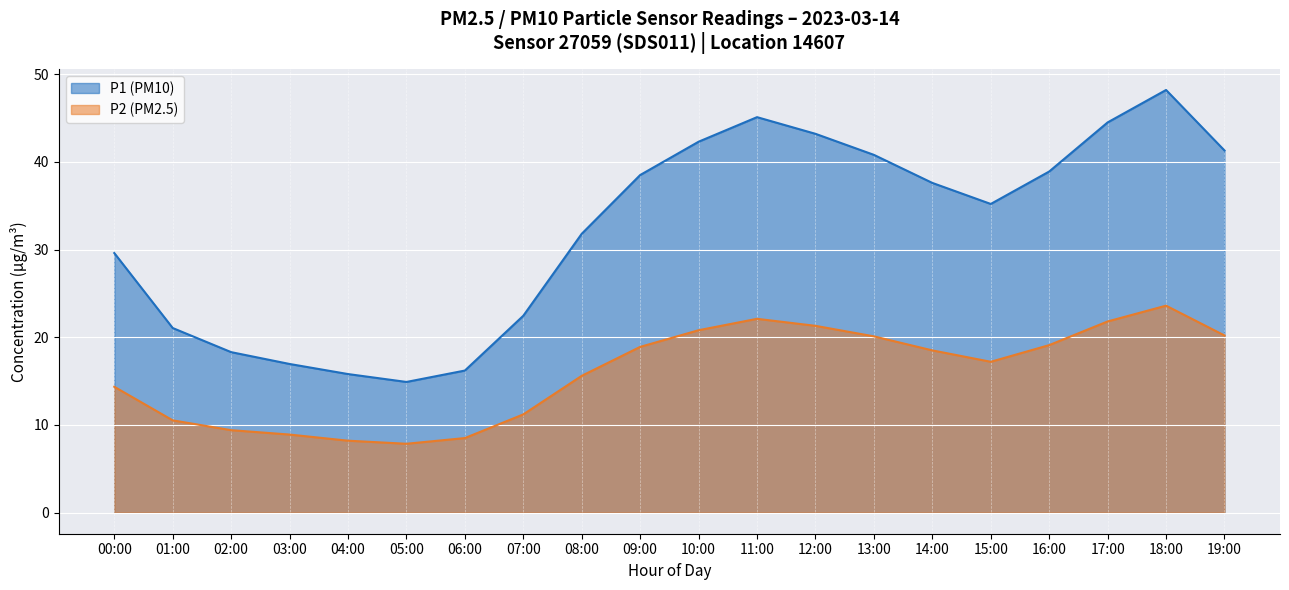

Reading right to left, extract all data points from this chart.

P1: 19:00=41.3	18:00=48.2	17:00=44.5	16:00=38.9	15:00=35.2	14:00=37.6	13:00=40.8	12:00=43.2	11:00=45.1	10:00=42.3	09:00=38.5	08:00=31.8	07:00=22.4	06:00=16.2	05:00=14.9	04:00=15.8	03:00=16.9	02:00=18.3	01:00=21.1	00:00=29.6
P2: 19:00=20.2	18:00=23.6	17:00=21.8	16:00=19.1	15:00=17.2	14:00=18.5	13:00=20.1	12:00=21.3	11:00=22.1	10:00=20.8	09:00=18.9	08:00=15.6	07:00=11.2	06:00=8.5	05:00=7.8	04:00=8.2	03:00=8.9	02:00=9.4	01:00=10.5	00:00=14.3